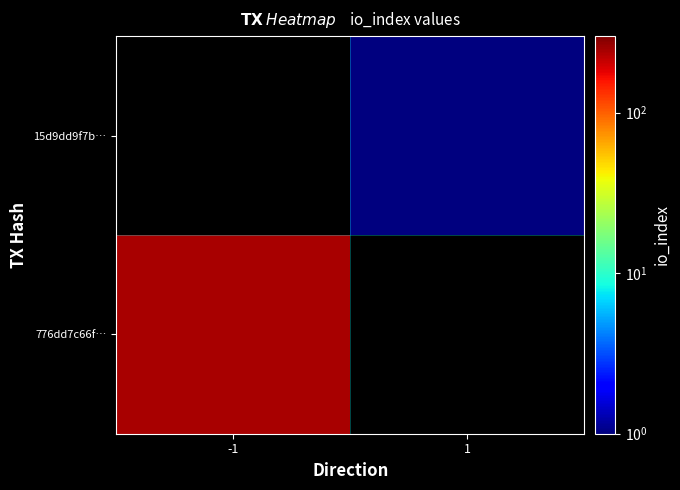

Rank the series by their average value, from lowest to highest.

776dd7c66f…, 15d9dd9f7b…